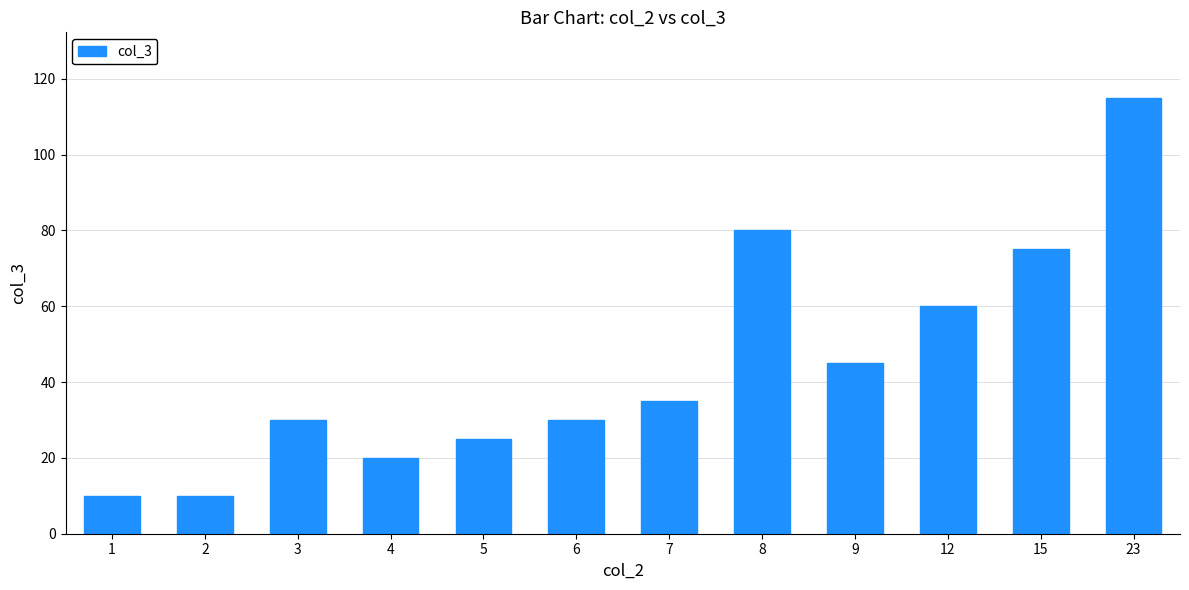

What is the greatest value displayed?

115